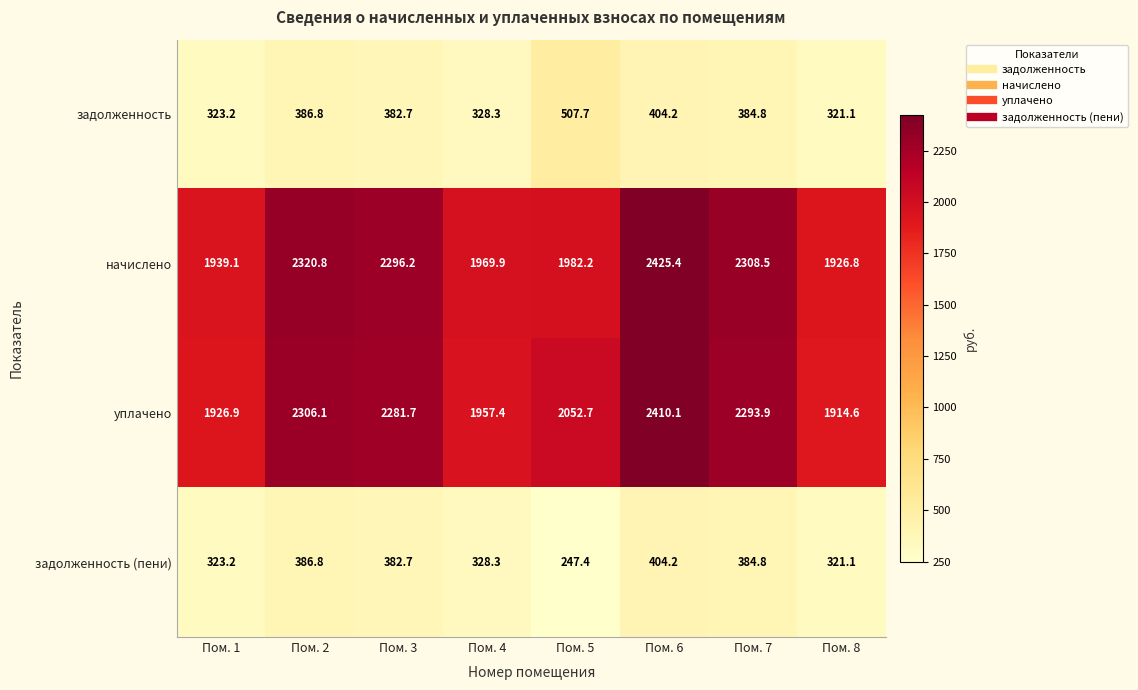

Which series changed the most between Пом. 4 and Пом. 6?

начислено